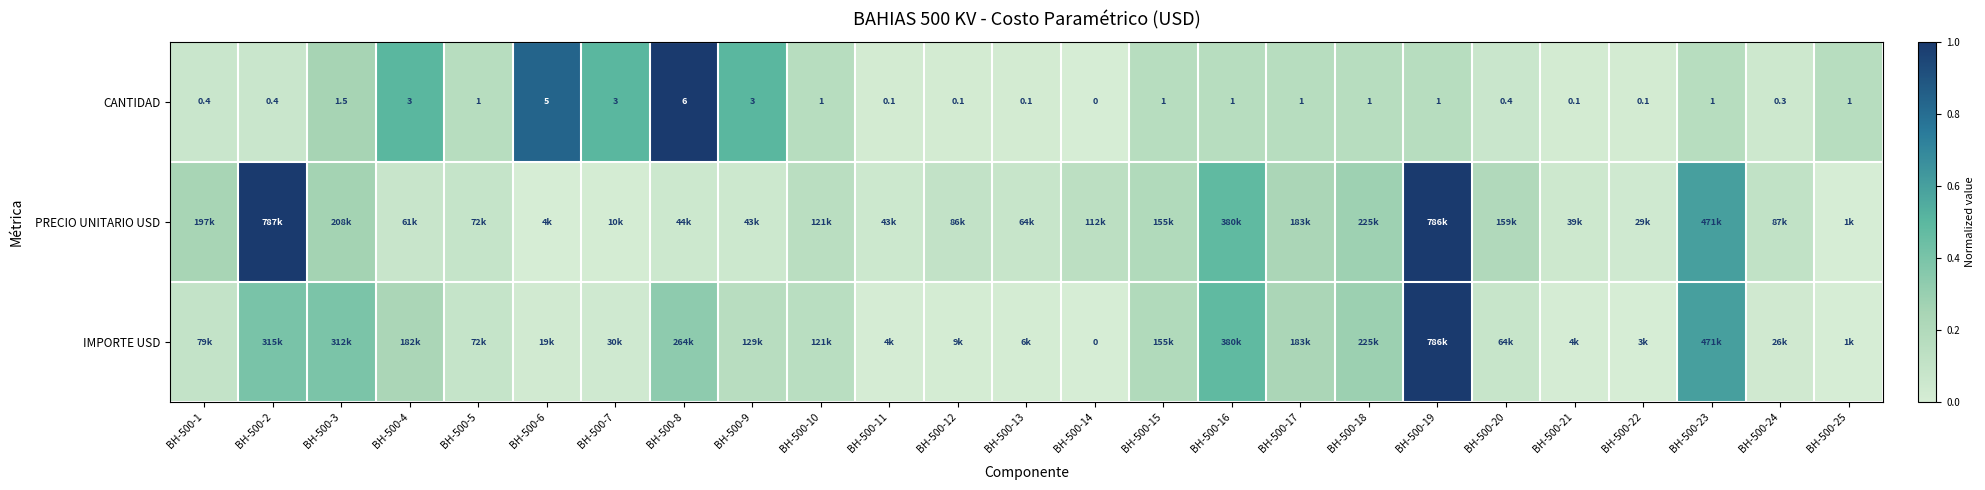

Between BH-500-3 and BH-500-15, which series saw the biggest shift?

IMPORTE USD